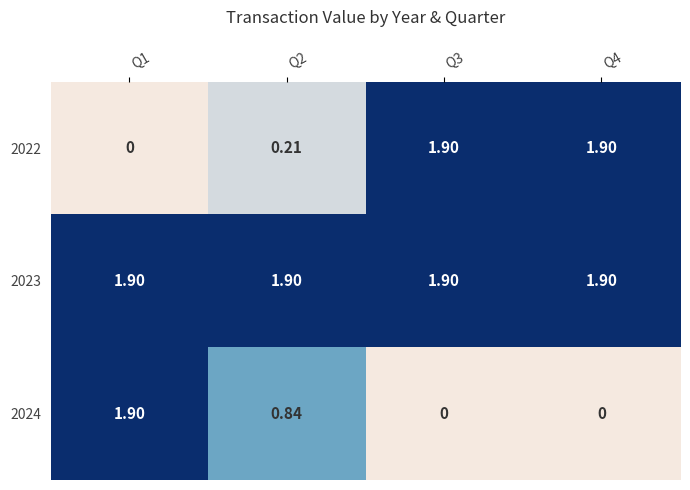

Rank the series by their maximum value, from highest to lowest.

2022, 2023, 2024